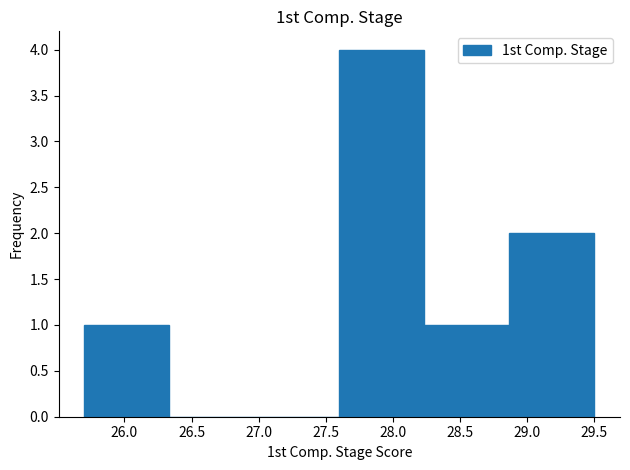

How tall is the bar that spans 28.25 to 28.85 on the x-axis? Neither the bar edges nor the heights are printed on the chart, so give them approximately, as read against the axes.

1